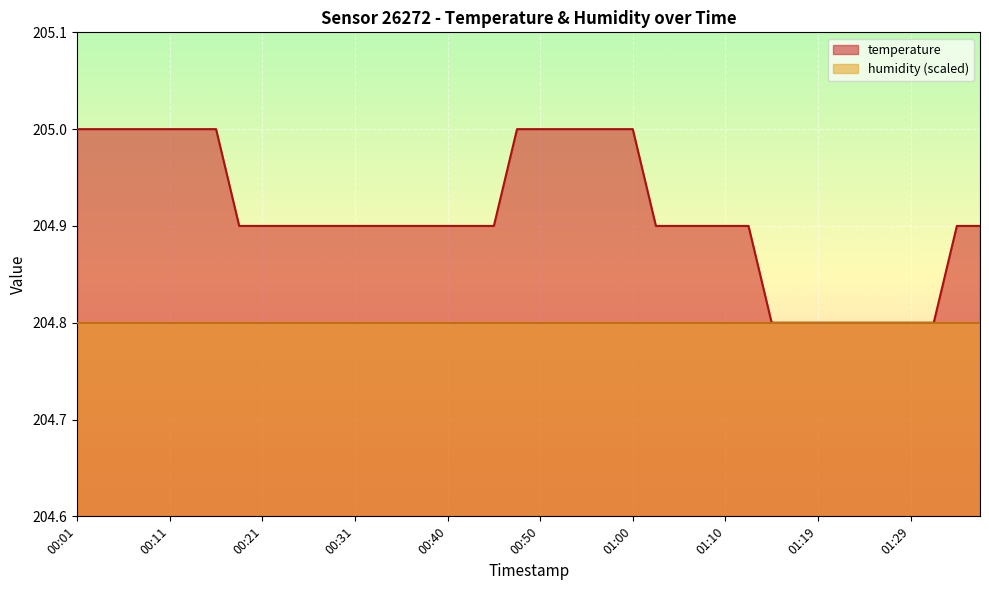

True or false: the data shows 127.2 at 00:50.

False